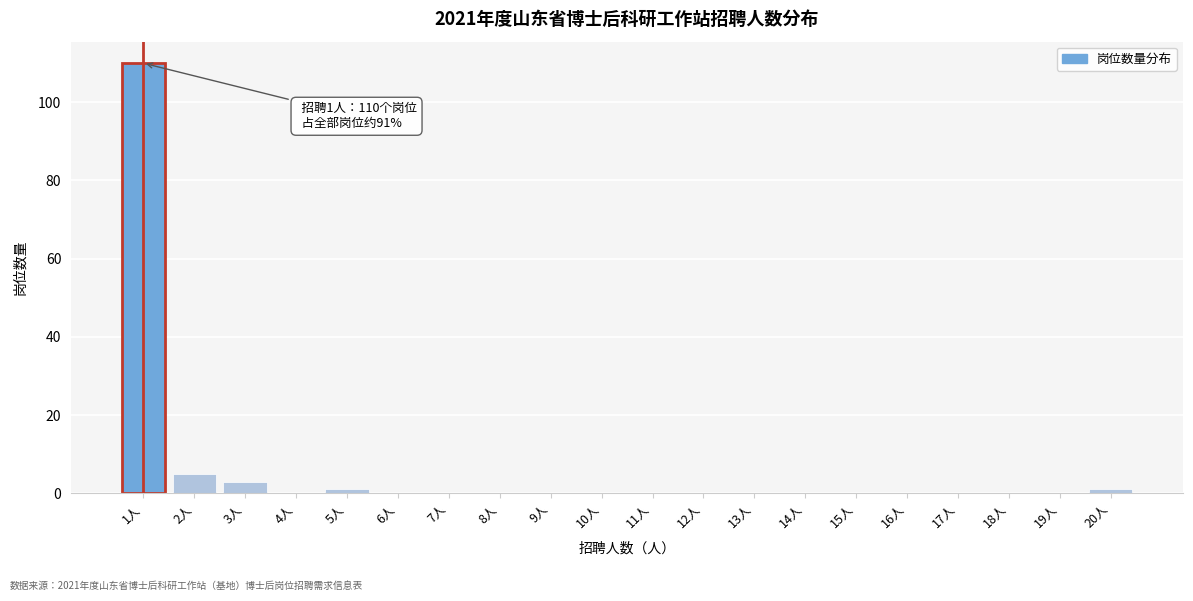

Reading left to right, what are all the values shown in this chart?

1人=110	2人=5	3人=3	4人=0	5人=1	6人=0	7人=0	8人=0	9人=0	10人=0	11人=0	12人=0	13人=0	14人=0	15人=0	16人=0	17人=0	18人=0	19人=0	20人=1